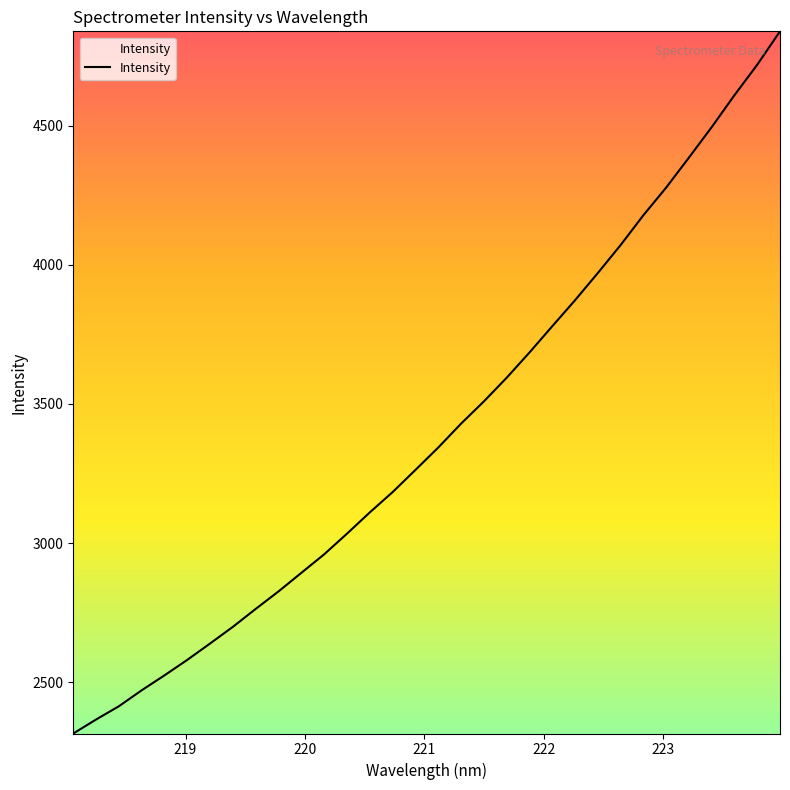

What is the greatest value displayed?

4838.9